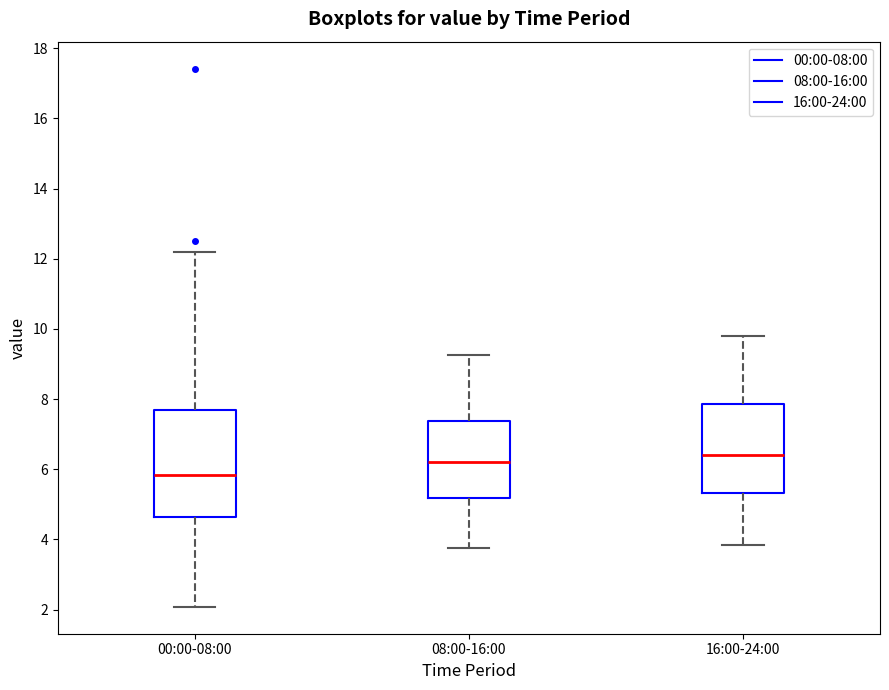

Reading left to right, transcribe this box plot: for each box, give where its median line is, the range the box spans, and where its two whiskers end, as read against the y-axis. The values are not printed on the chart, so give them approximately, as read against the axis.

00:00-08:00: median 5.8, box 4.6 to 7.6, whiskers 2.0 to 12.2
08:00-16:00: median 6.2, box 5.2 to 7.4, whiskers 3.8 to 9.2
16:00-24:00: median 6.4, box 5.4 to 7.8, whiskers 3.8 to 9.8